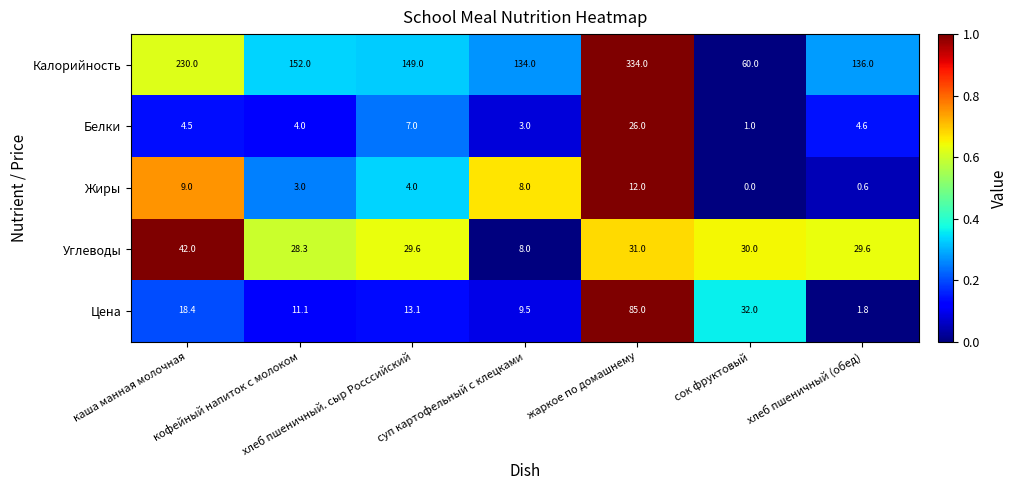

Between каша манная молочная and хлеб пшеничный. сыр Росссийский, which series saw the biggest shift?

Калорийность